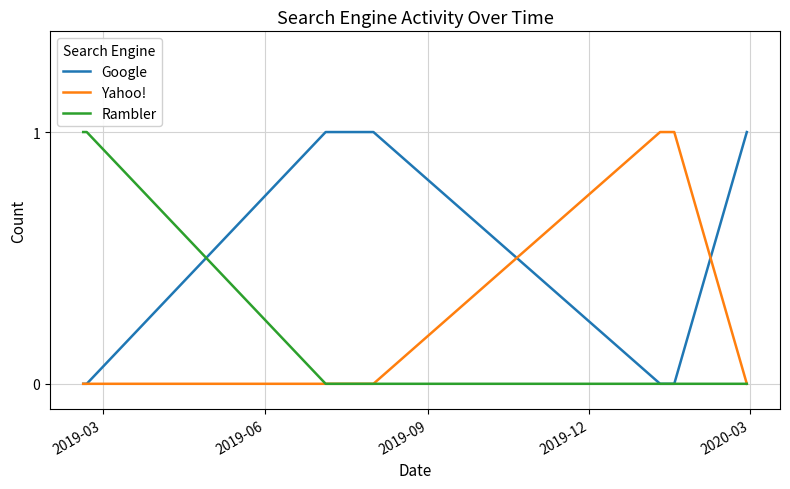

How many lines are shown in the chart?

3